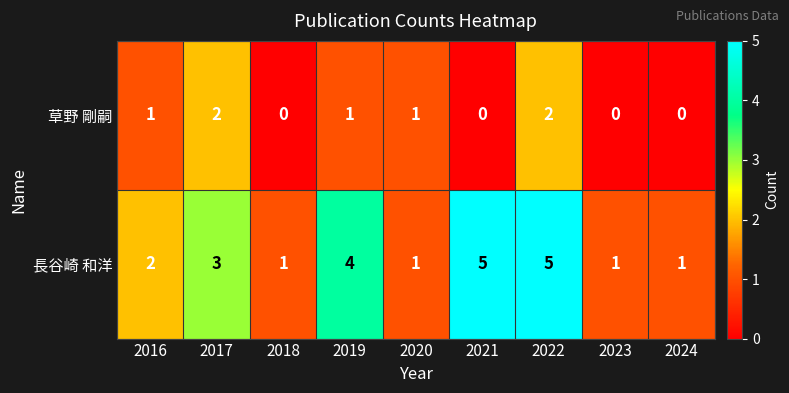

At how many categories does at least one series exceed 0?

9